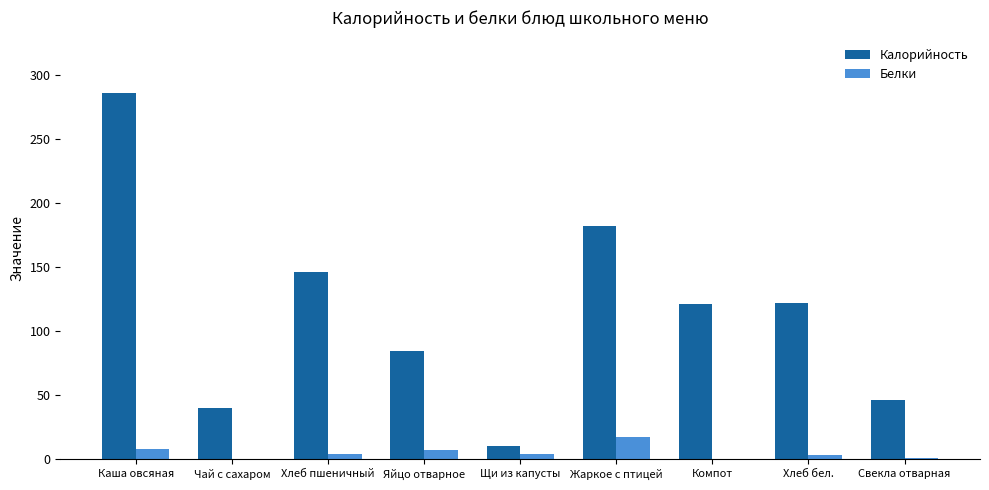

Which series has the largest total across all categories?

Калорийность